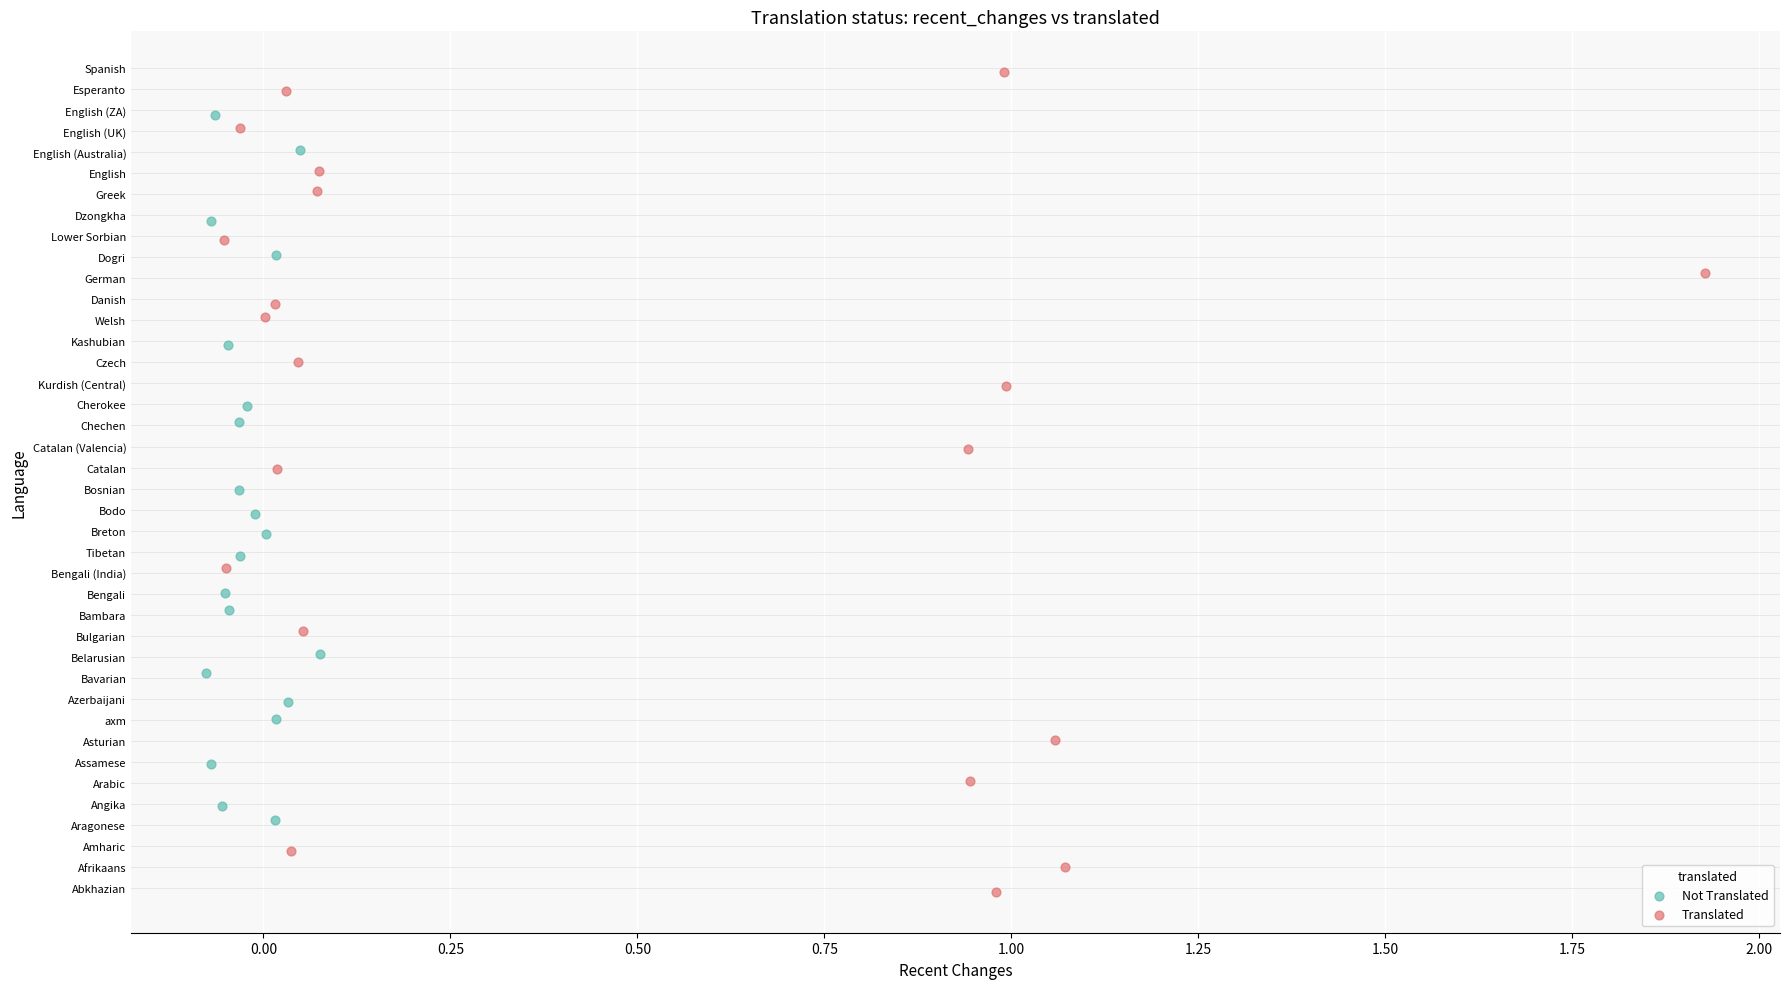

What are all the series names shown in the legend?

Not Translated, Translated